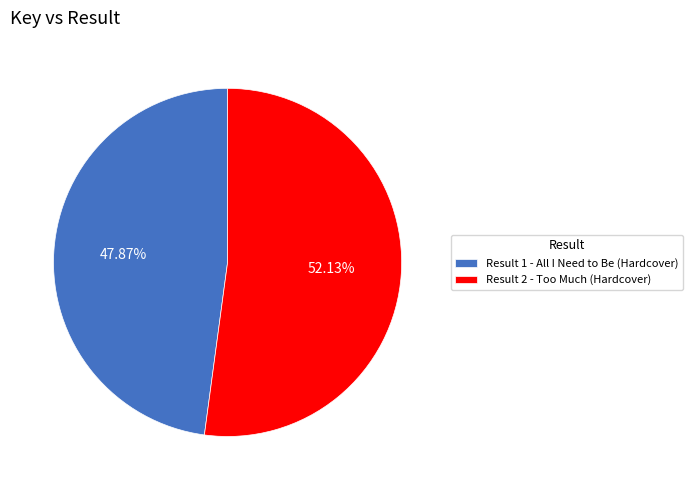

Is it true that Result 1 - All I Need to Be (Hardcover) is 56% of the pie?

False